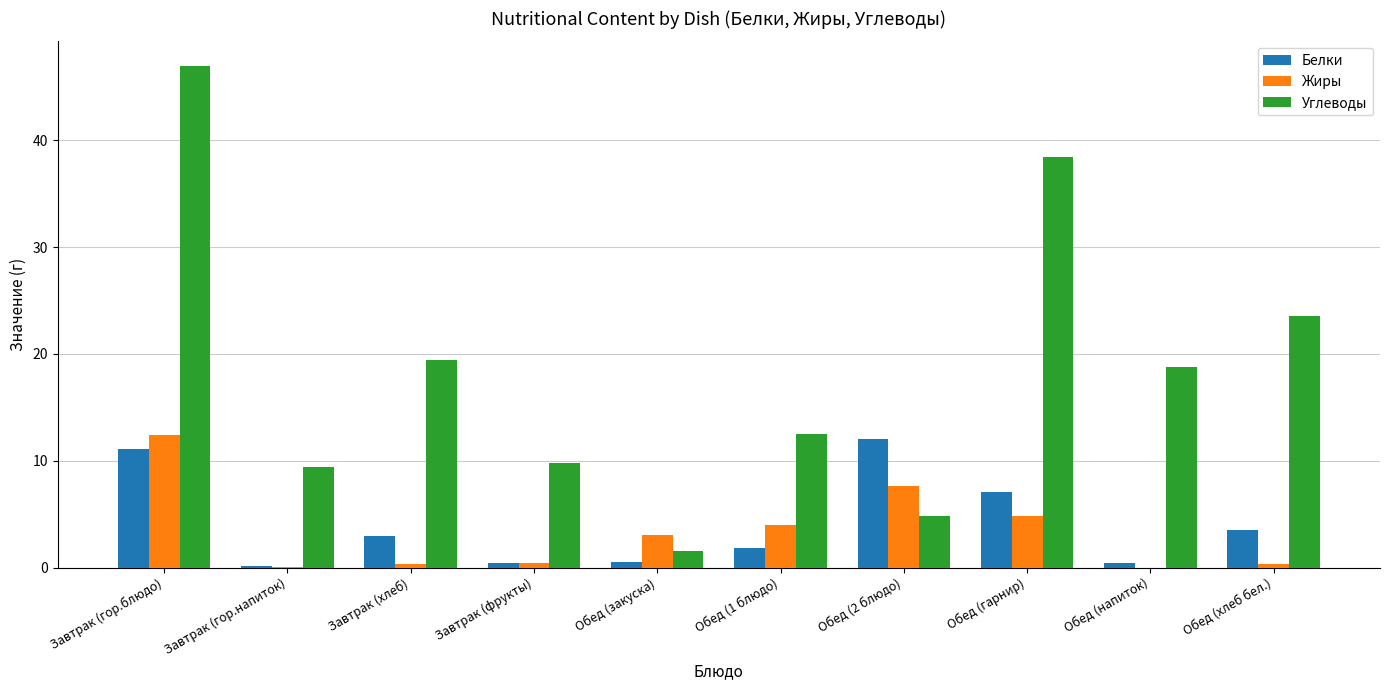

Between Обед (закуска) and Обед (гарнир), which series saw the biggest shift?

Углеводы